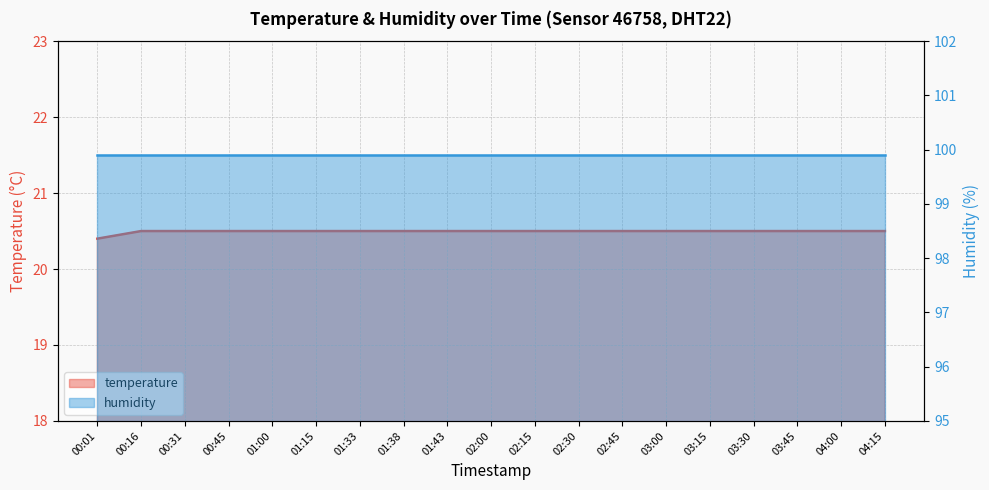

What is the maximum value shown in the chart?

20.5